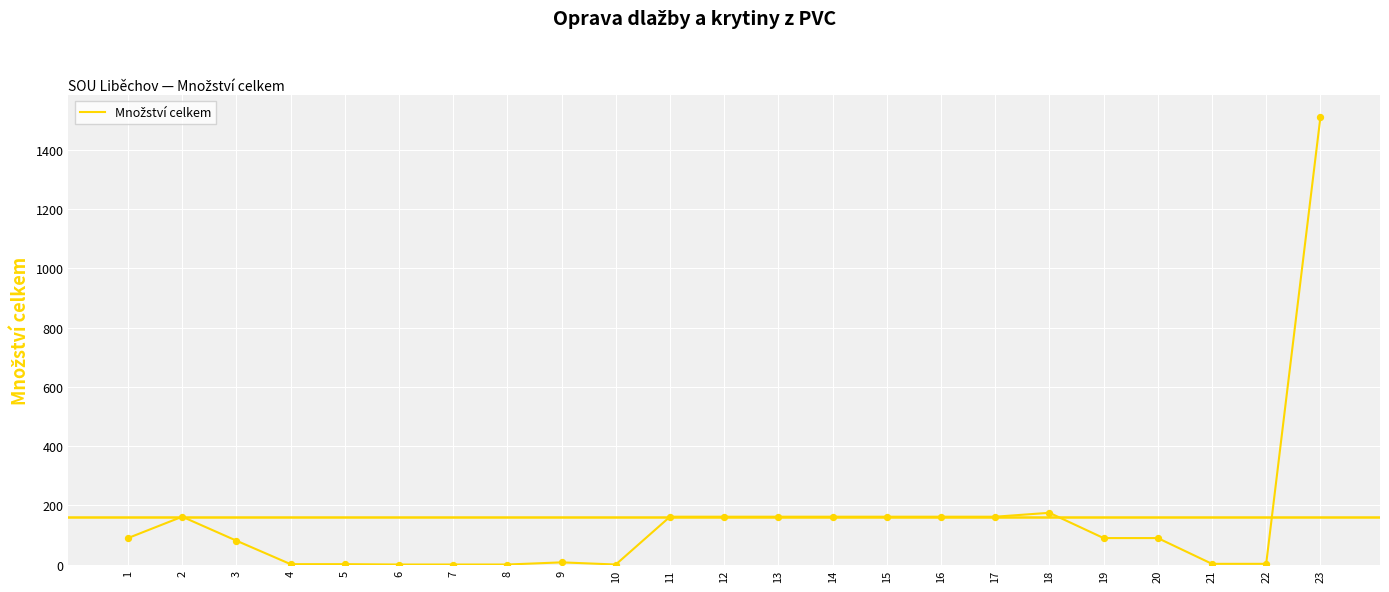

Between 5 and 3, which is larger?

3